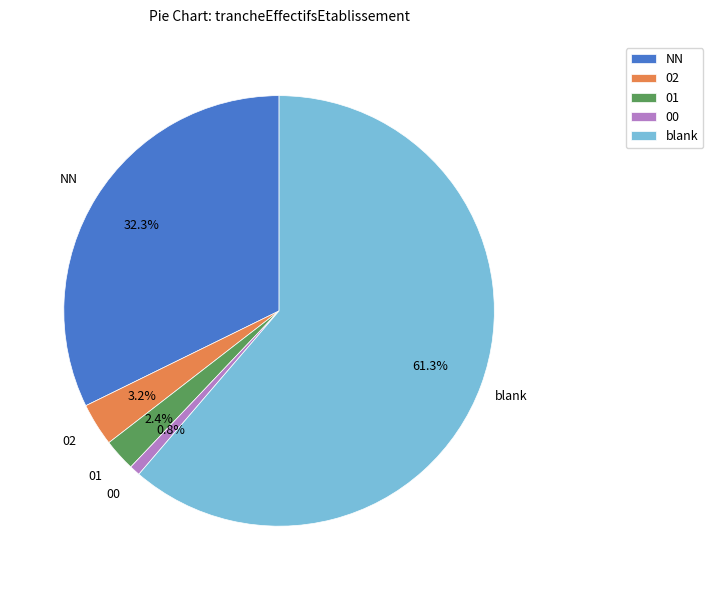

Which has a higher value, 01 or blank?

blank